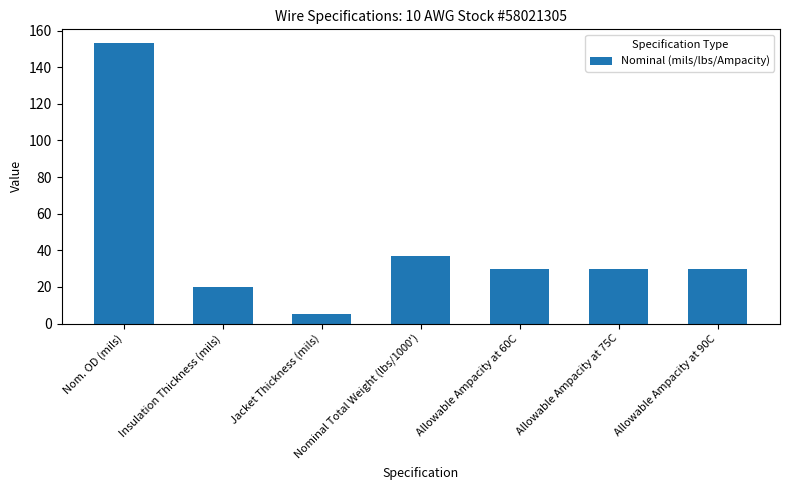

The value at Allowable Ampacity at 60C is 9. True or false?

False